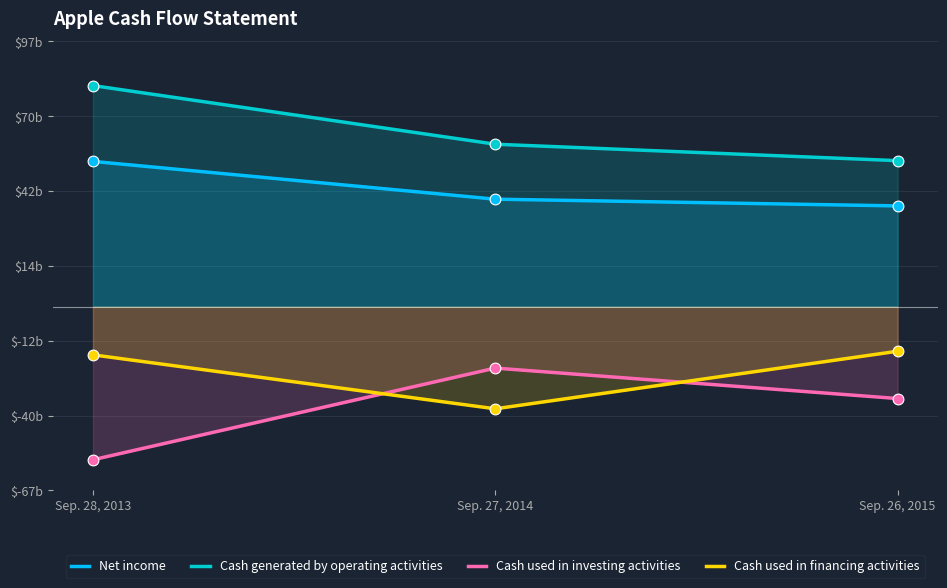

Is the value of Net income at Sep. 27, 2014 greater than the value of Cash used in investing activities at Sep. 27, 2014?

Yes